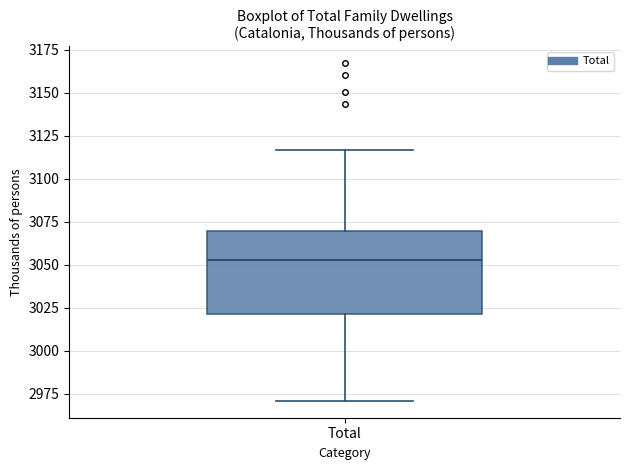

Transcribe this box plot: give where the median line is, the range the box spans, and where the two whiskers end, as read against the y-axis. The values are not printed on the chart, so give them approximately, as read against the axis.

median 3055, box 3020 to 3070, whiskers 2970 to 3115